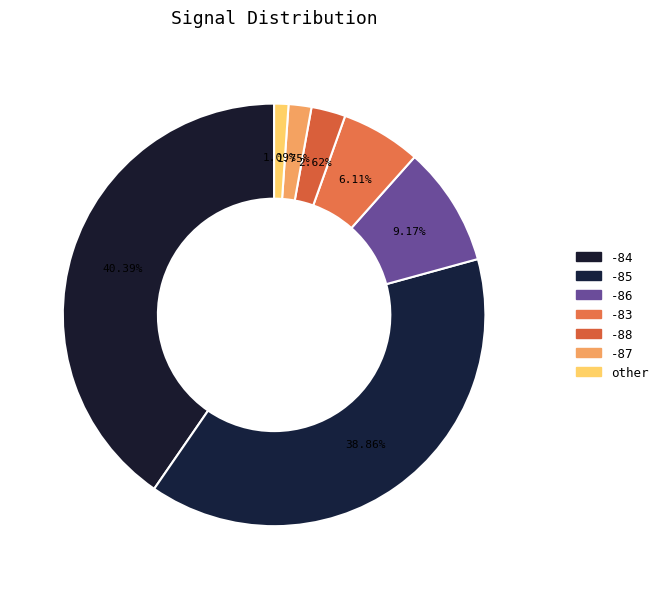

How many slices are in this pie chart?

7